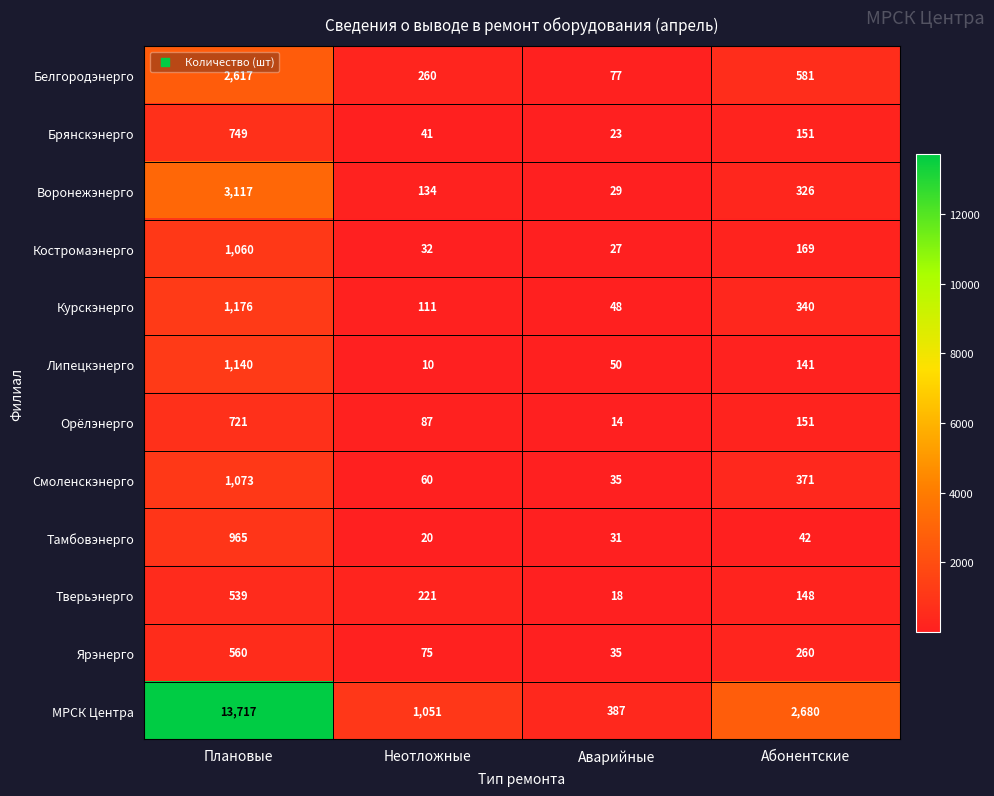

What is the average value of the Орёлэнерго series?

243